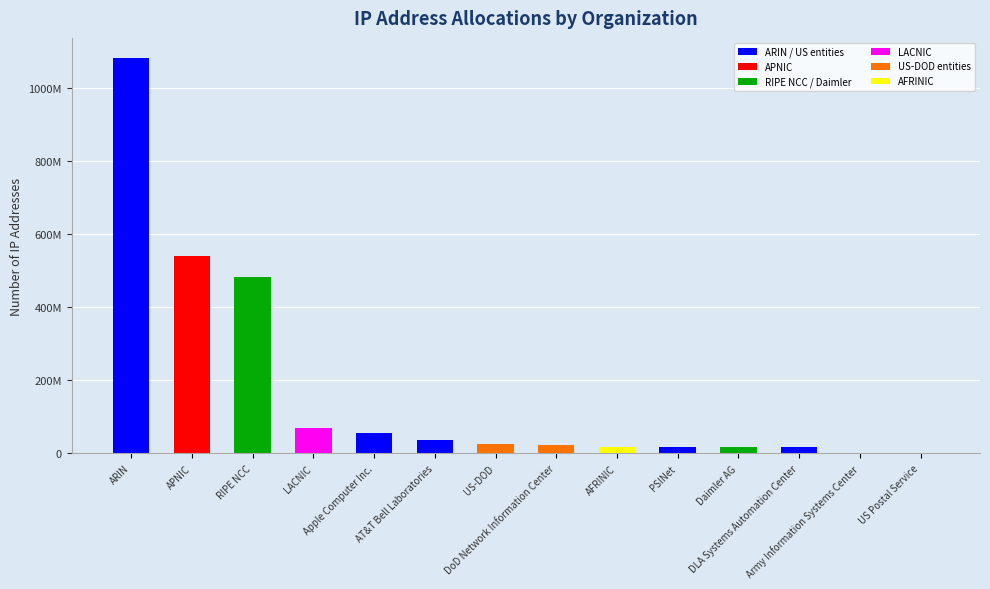

List the labels in order of value, smallest first.

US Postal Service, Army Information Systems Center, DLA Systems Automation Center, Daimler AG, PSINet, AFRINIC, DoD Network Information Center, US-DOD, AT&T Bell Laboratories, Apple Computer Inc., LACNIC, RIPE NCC, APNIC, ARIN